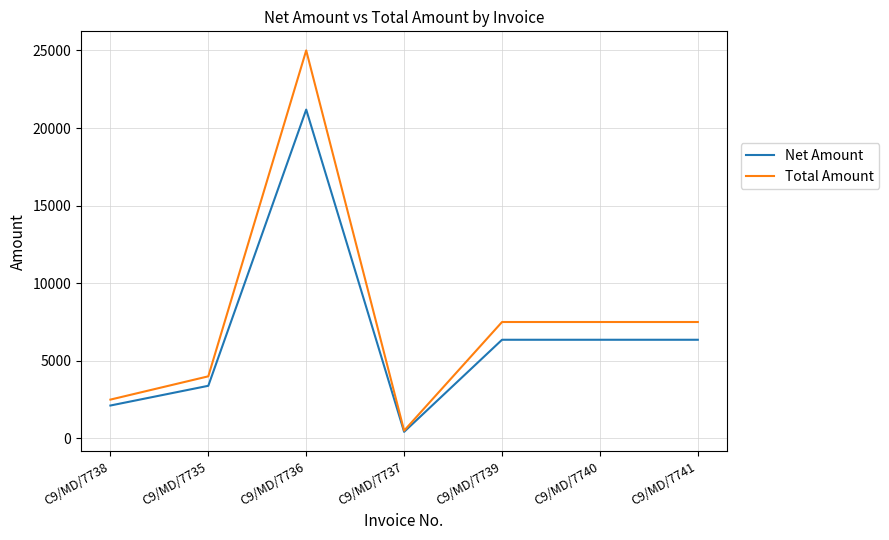

How many values in the Net Amount series are below 6355?

3